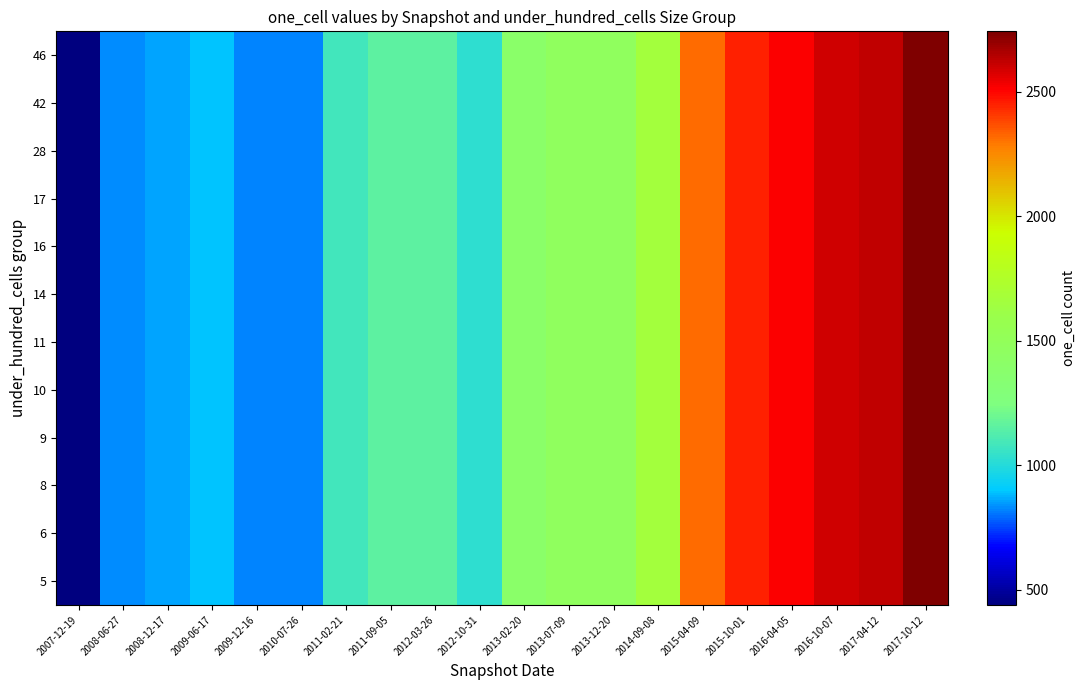

Which label corresponds to the smallest value in the chart?

2007-12-19